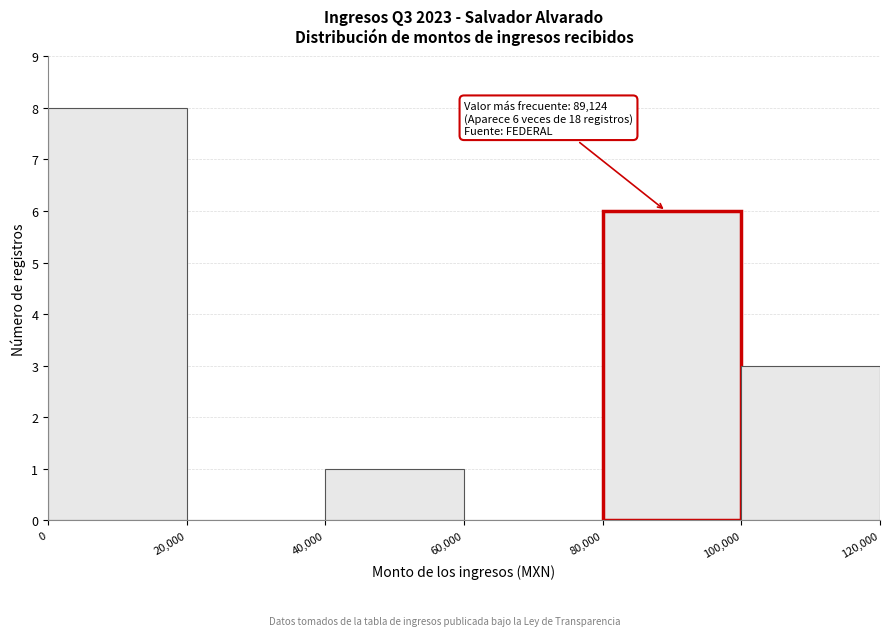

Which range on the x-axis has the tallest bar?

0 to 20,000